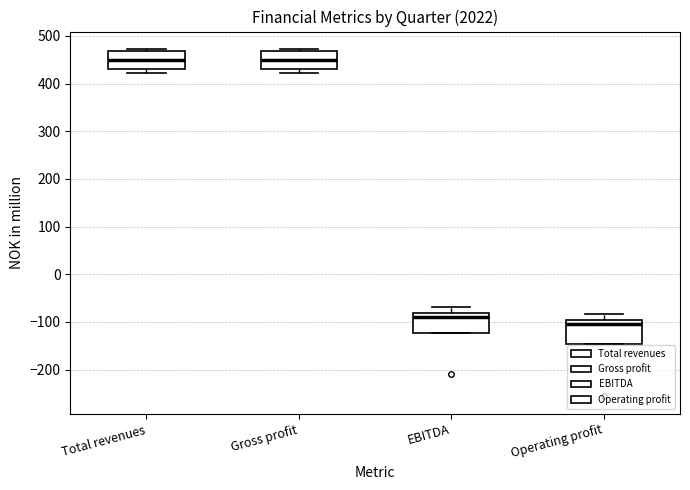

Which box's median line is the lowest?

Operating profit